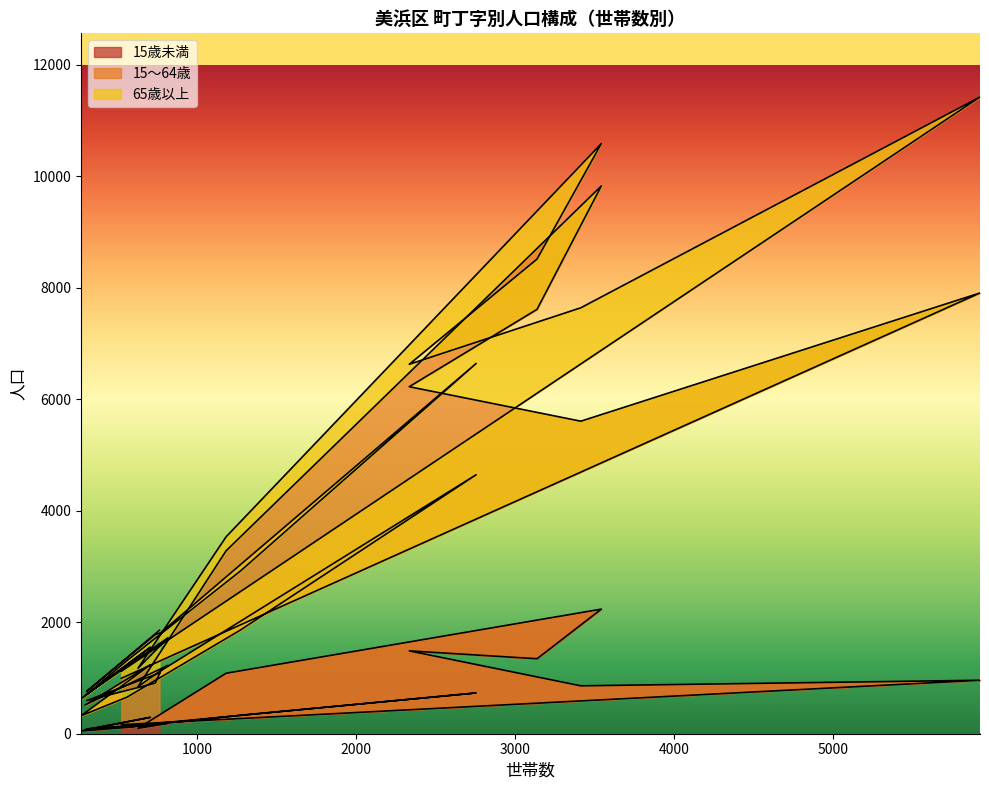

Which series changed the most between 磯辺８丁目 and 稲毛海岸２丁目?

15～64歳